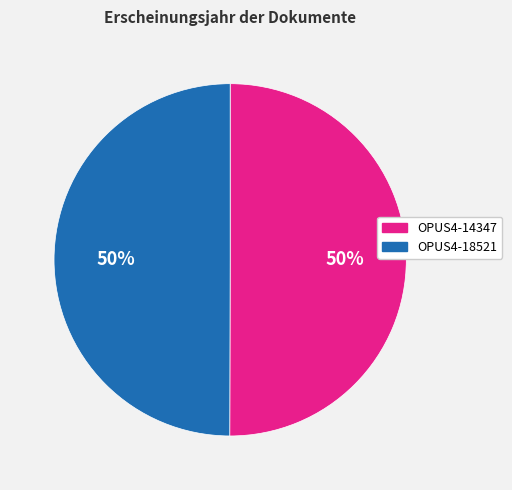

To the nearest percent, what percentage of the pie is OPUS4-18521?

50%